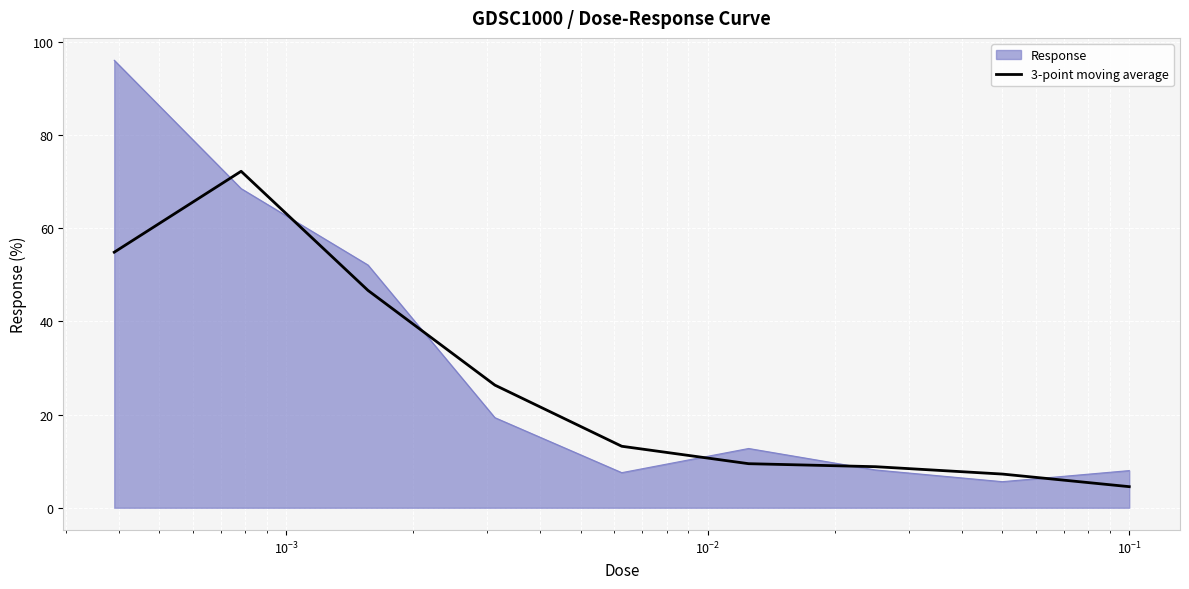

What is the smallest value displayed?

4.5